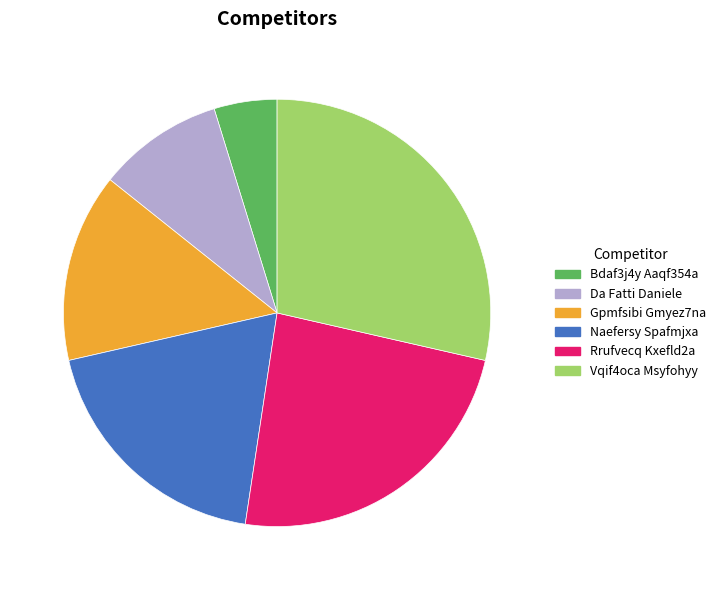

How many segments does this pie chart have?

6